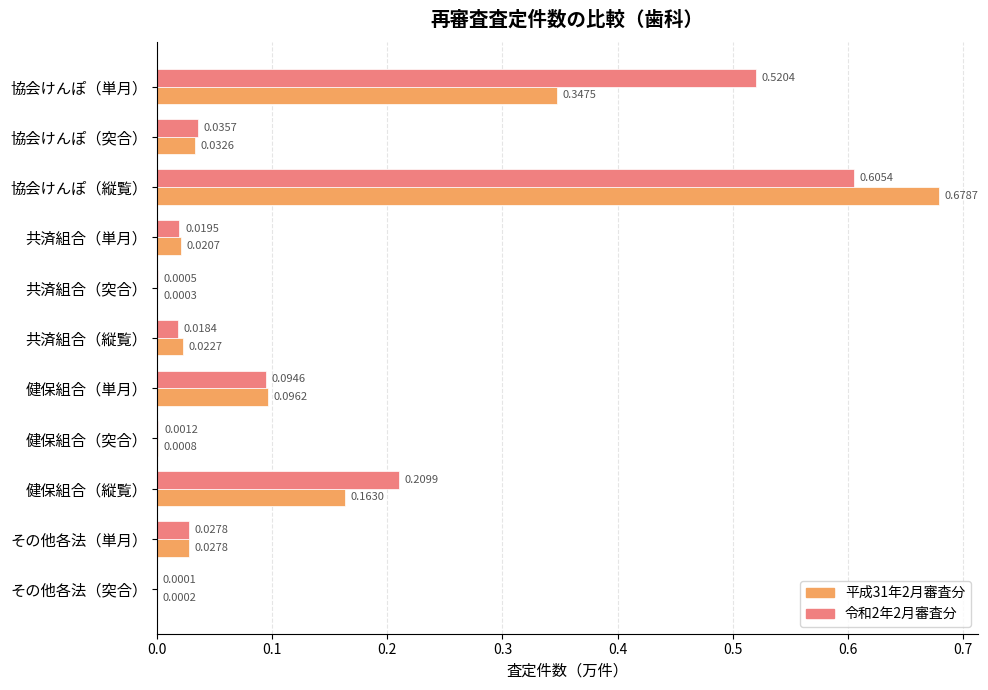

What is the sum of all 令和2年2月審査分 values?

1.5